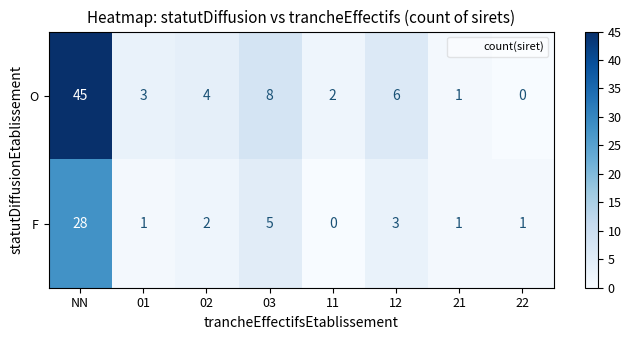

Rank the series by their average value, from lowest to highest.

F, O